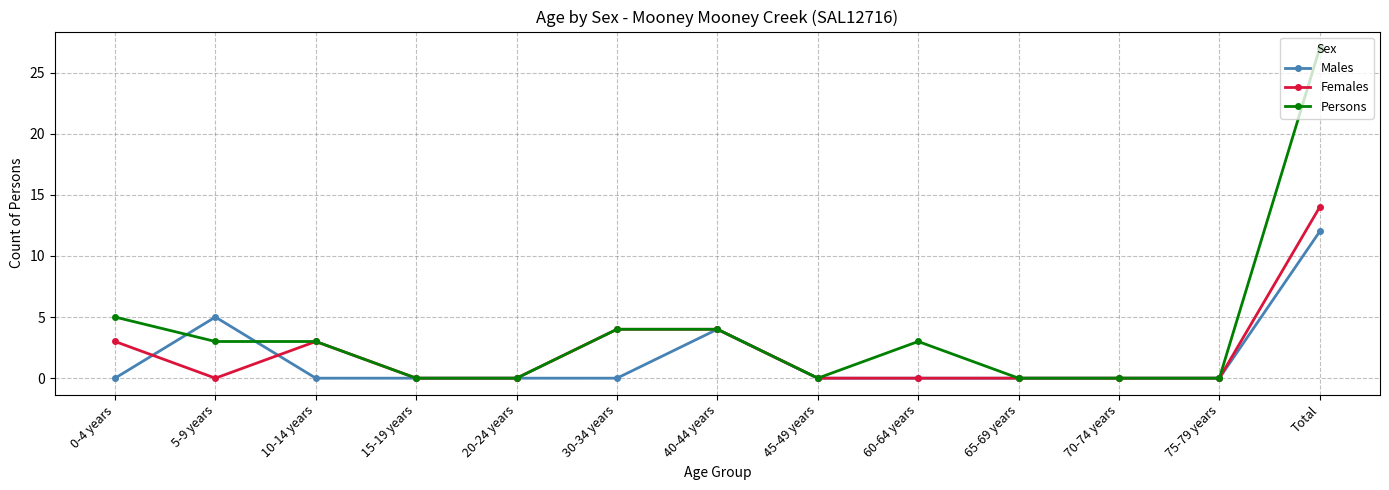

Which series has the widest spread of values?

Persons